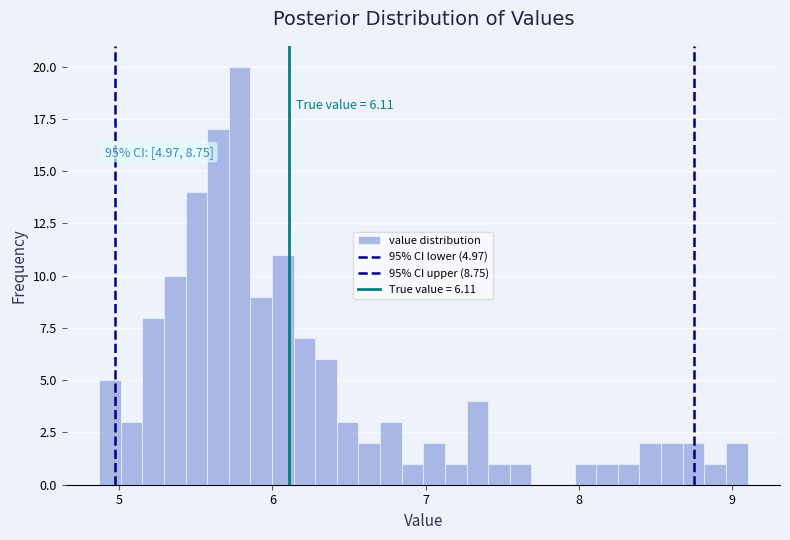

Read against the x-axis, roughly where is the centre of the tallest bar?

5.8